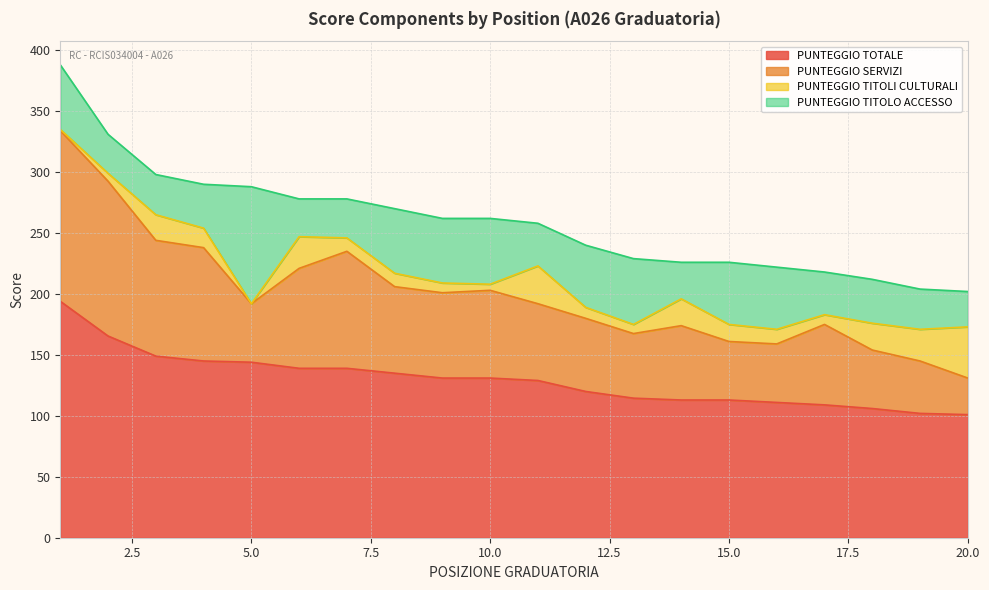

True or false: PUNTEGGIO TOTALE has a value of 48.0 at 15.0.

False